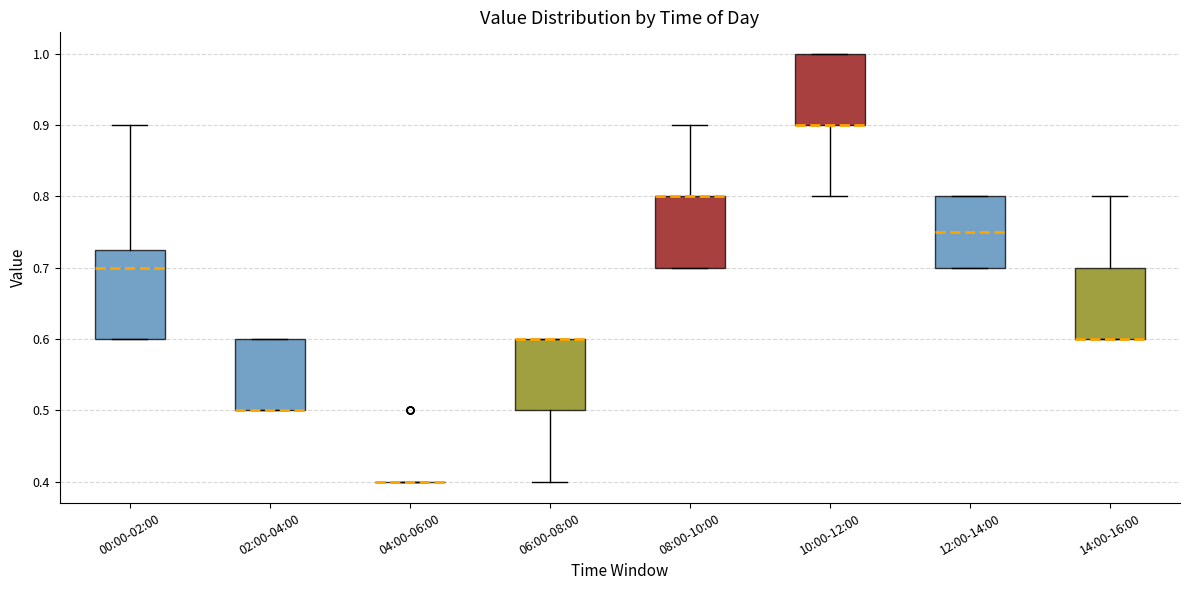

Reading left to right, read every box against the y-axis: the position of its median line, the range the box covers, and the ends of its whiskers. The values are not printed on the chart, so give them approximately, as read against the axis.

00:00-02:00: median 0.70, box 0.60 to 0.73, whiskers 0.60 to 0.90
02:00-04:00: median 0.50 (drawn on the box's lower edge), box 0.50 to 0.60, whiskers 0.50 to 0.60
04:00-06:00: box collapsed to a line at 0.40, whiskers 0.40 to 0.40
06:00-08:00: median 0.60 (drawn on the box's upper edge), box 0.50 to 0.60, whiskers 0.40 to 0.60
08:00-10:00: median 0.80 (drawn on the box's upper edge), box 0.70 to 0.80, whiskers 0.70 to 0.90
10:00-12:00: median 0.90 (drawn on the box's lower edge), box 0.90 to 1.00, whiskers 0.80 to 1.00
12:00-14:00: median 0.75, box 0.70 to 0.80, whiskers 0.70 to 0.80
14:00-16:00: median 0.60 (drawn on the box's lower edge), box 0.60 to 0.70, whiskers 0.60 to 0.80